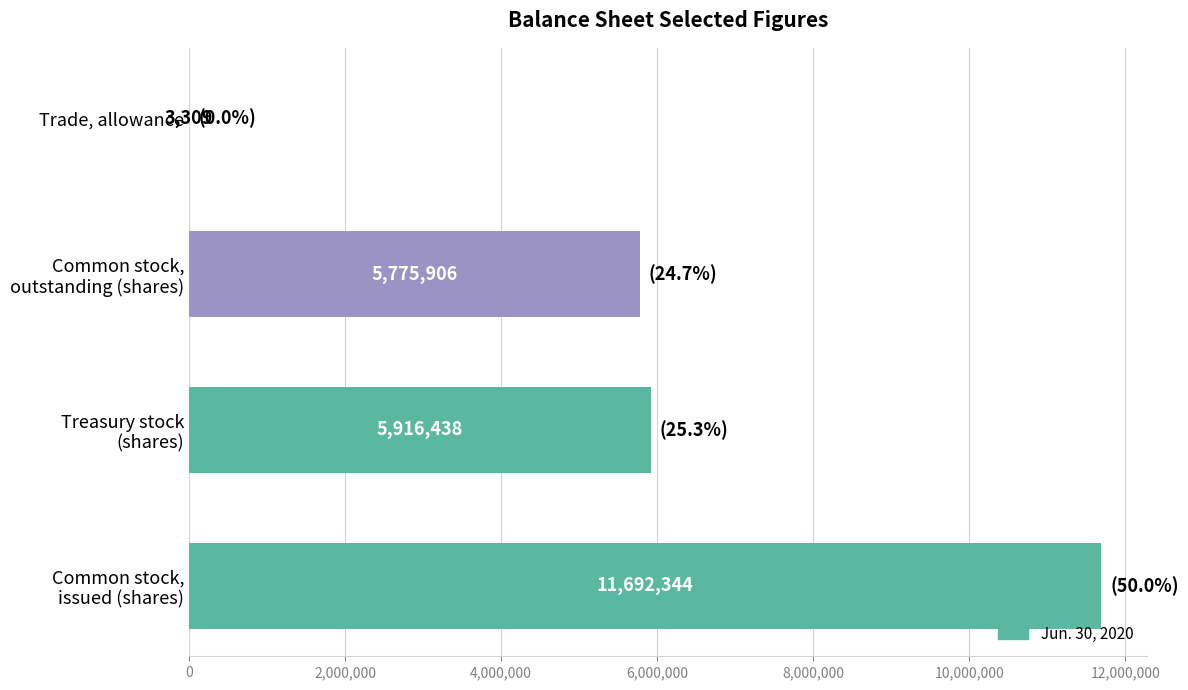

Read the value at Trade, allowance.

3309